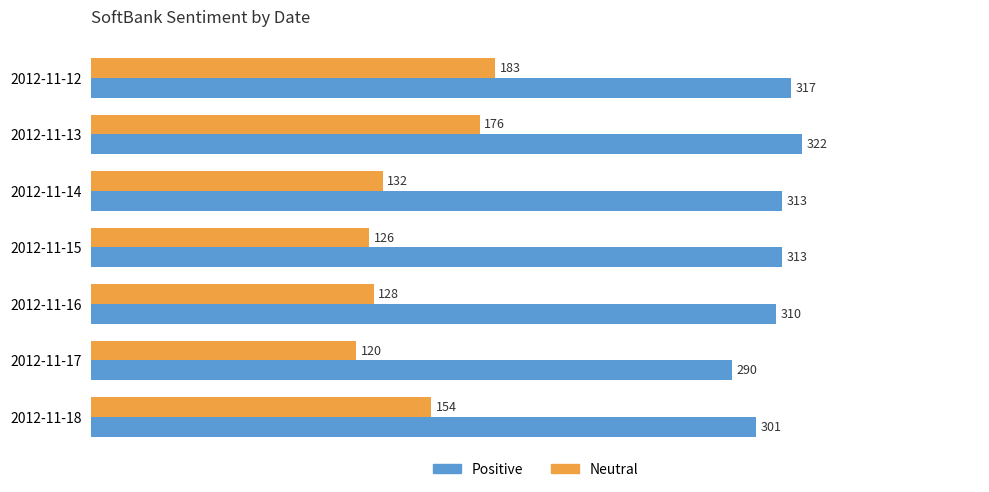

What is the difference between the maximum and minimum values in the Positive series?

32